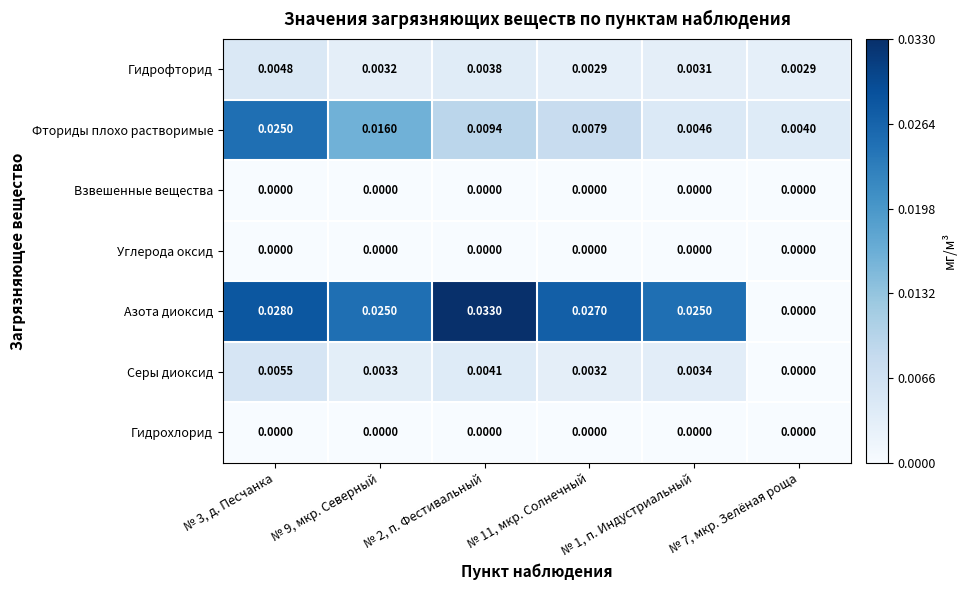

Is the value of Гидрофторид at № 3, д. Песчанка greater than the value of Фториды плохо растворимые at № 7, мкр. Зелёная роща?

Yes